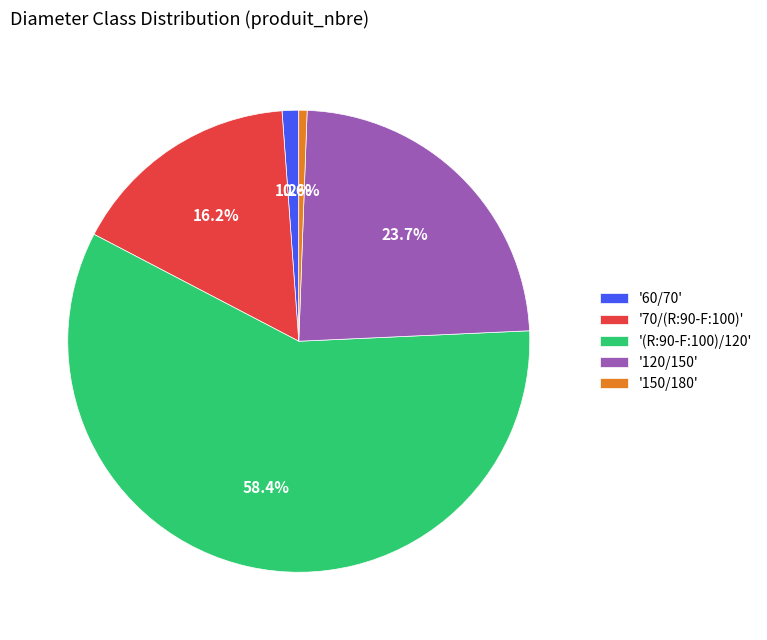

What is the ratio of the value at '(R:90-F:100)/120' to the value at '150/180'?

101.0